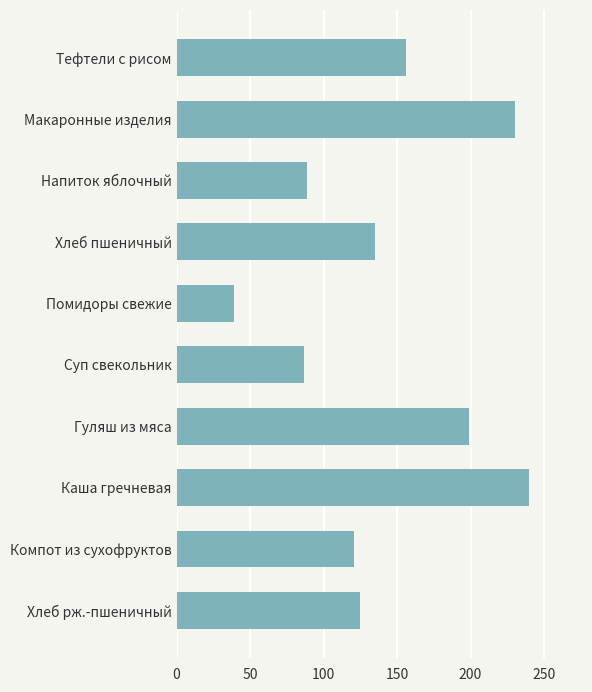

What is the minimum value shown in the chart?

39